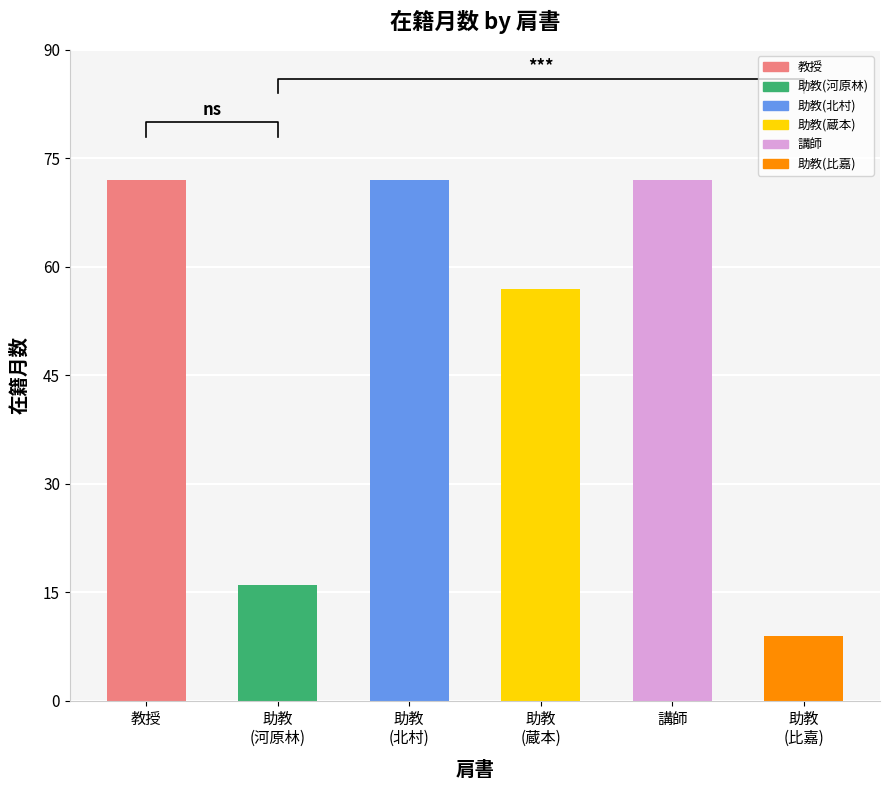

Reading right to left, extract all data points from this chart.

9	72	57	72	16	72